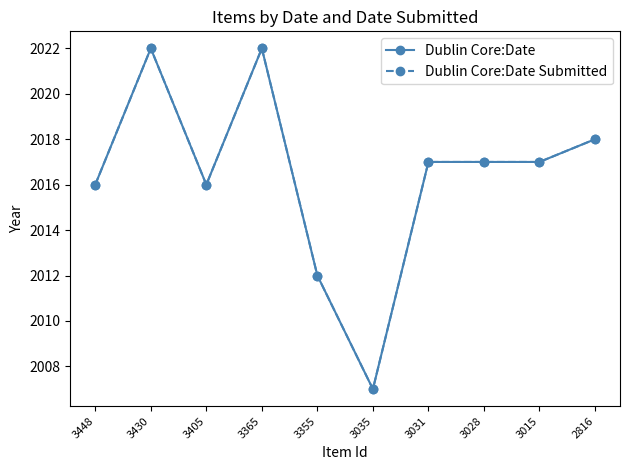

What is the value of the Dublin Core:Date Submitted point at the 7th from the left?

2017